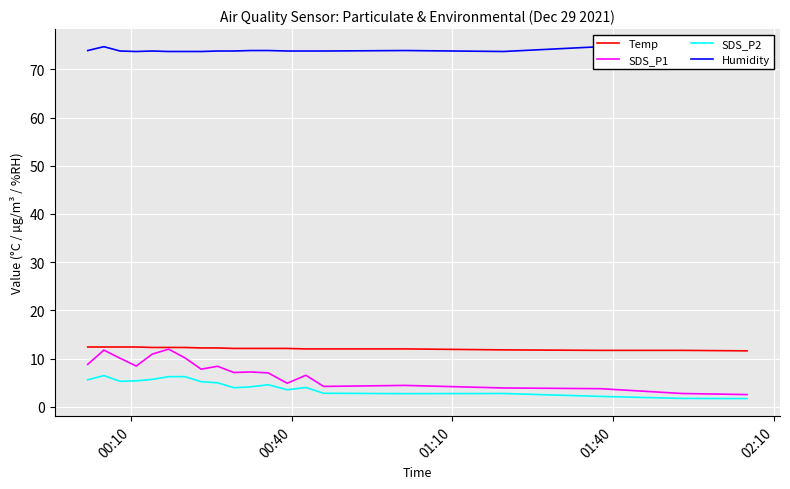

What is the value of the SDS_P2 point at the 7th from the left?

6.2